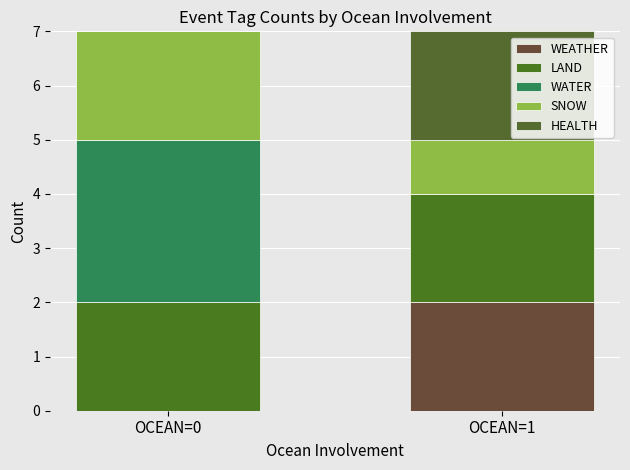

At how many categories does at least one series exceed 1?

2